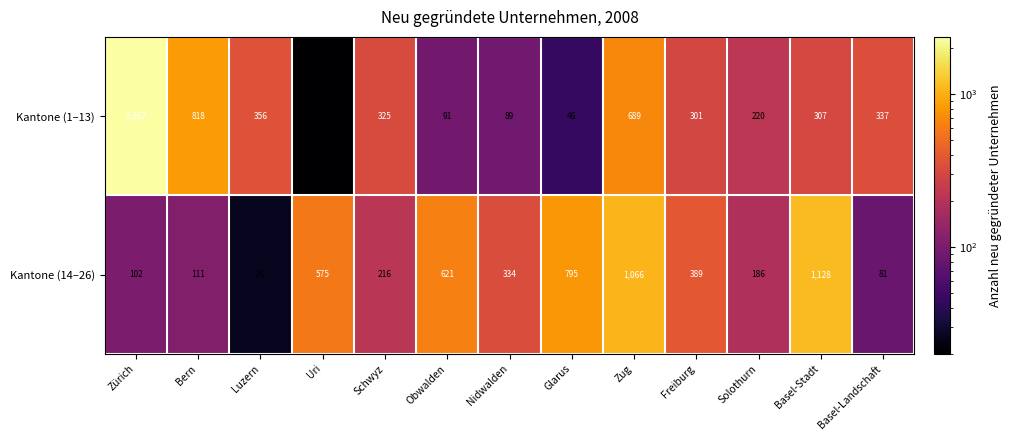

What is the total value across all series at Luzern?

382